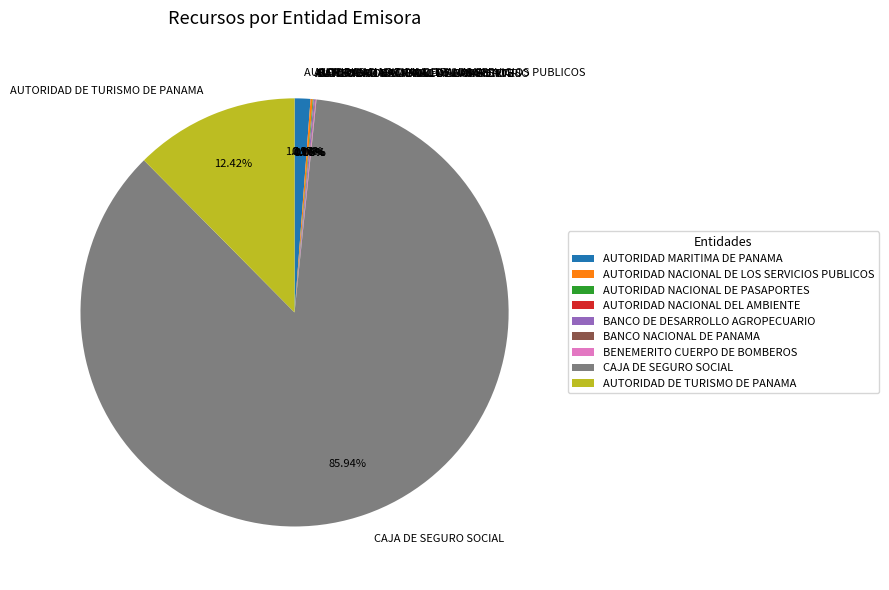

What is the total percentage of CAJA DE SEGURO SOCIAL and AUTORIDAD DE TURISMO DE PANAMA?

98.4%